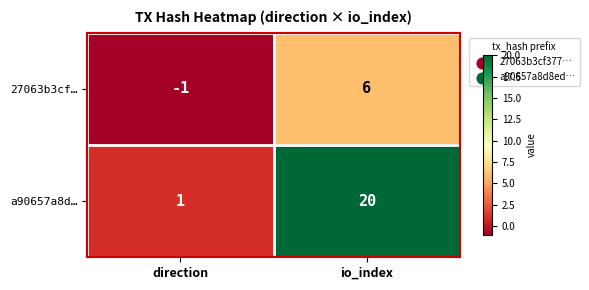

Read the a90657a8d… value at io_index, to the nearest 5.

20